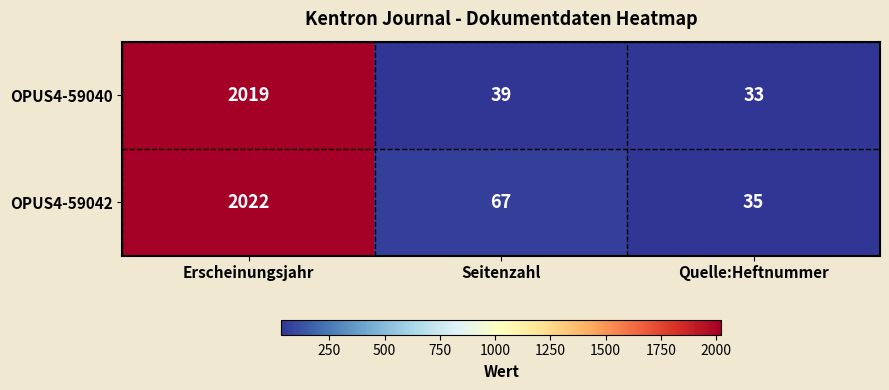

Which series has the largest total across all categories?

OPUS4-59042